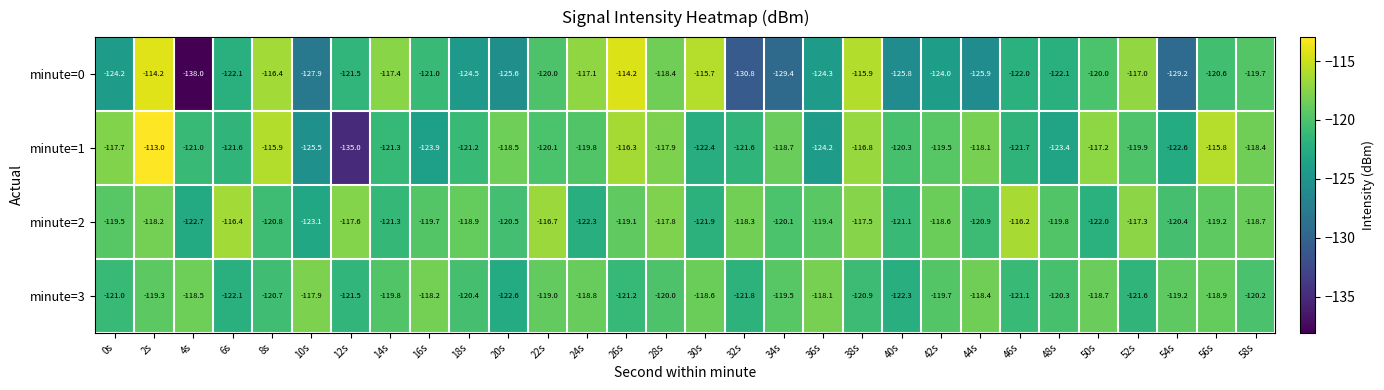

At which label does minute=1 first exceed -119?

0s